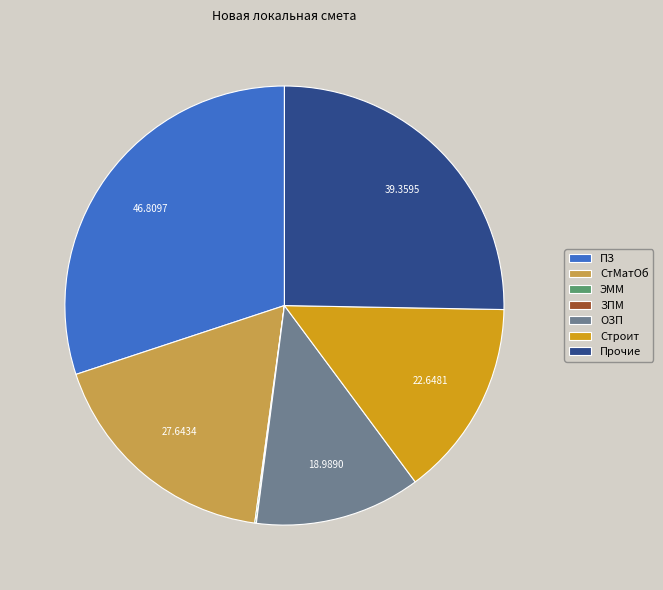

Which has a higher value, Прочие or Строит?

Прочие